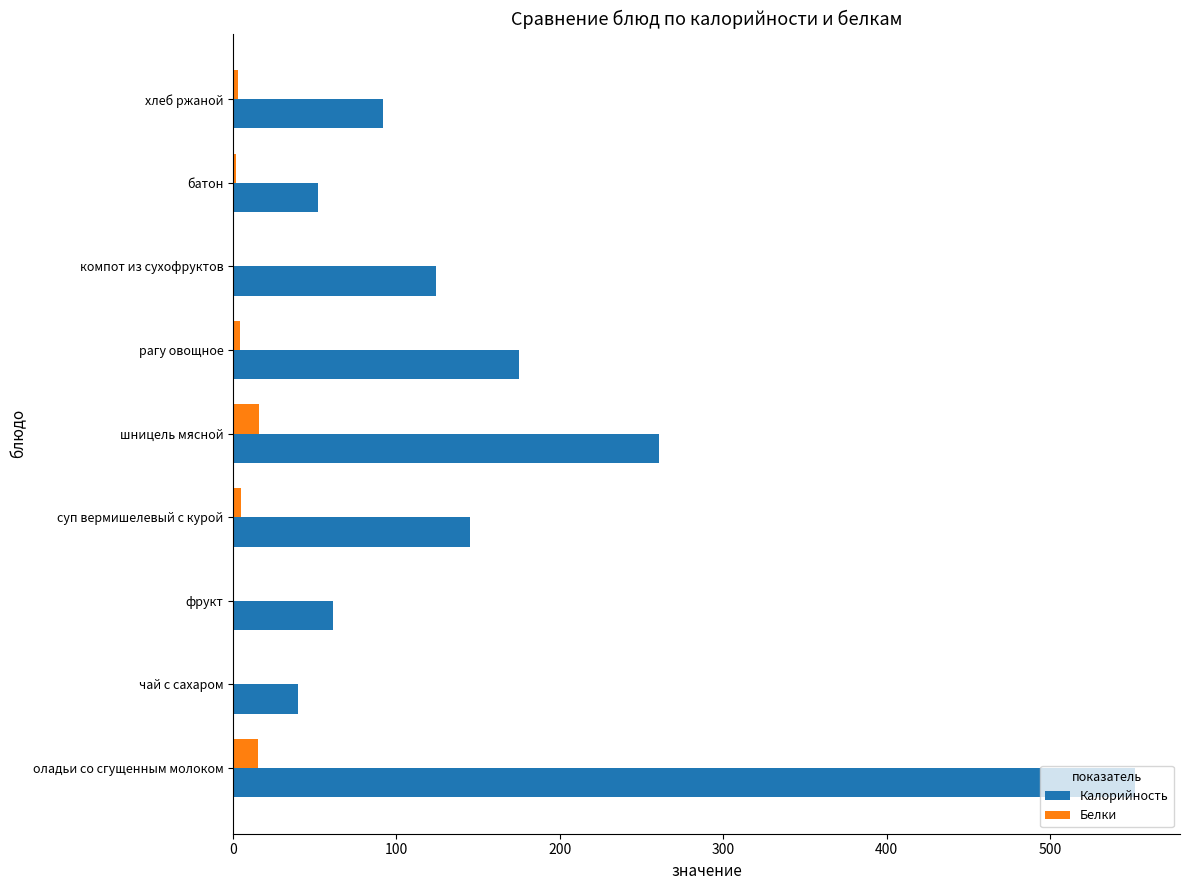

Between оладьи со сгущенным молоком and батон, which series saw the biggest shift?

Калорийность